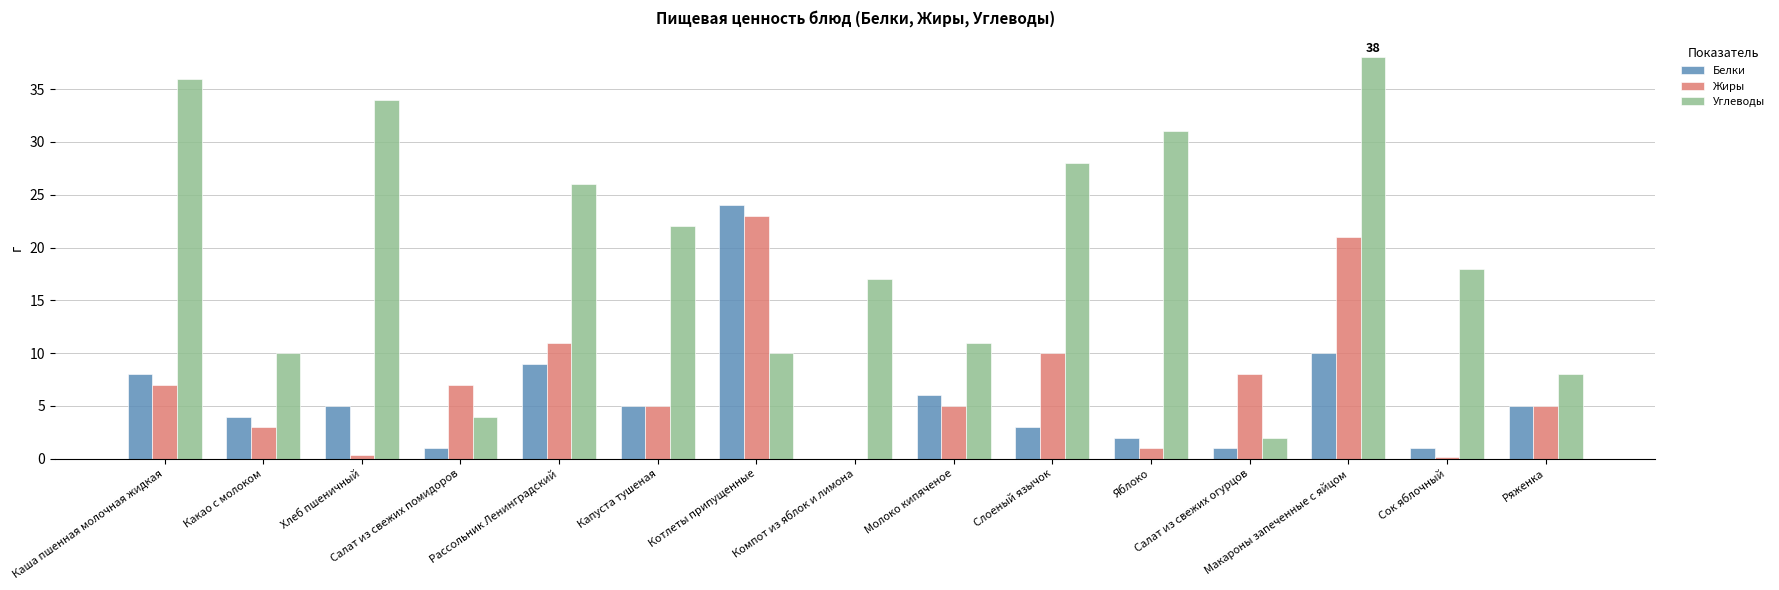

Reading left to right, transcribe all the data shown in this chart.

Белки: 8.0	4.0	5.0	1.0	9.0	5.0	24.0	0.0	6.0	3.0	2.0	1.0	10.0	1.0	5.0
Жиры: 7.0	3.0	0.4	7.0	11.0	5.0	23.0	0.0	5.0	10.0	1.0	8.0	21.0	0.2	5.0
Углеводы: 36.0	10.0	34.0	4.0	26.0	22.0	10.0	17.0	11.0	28.0	31.0	2.0	38.0	18.0	8.0